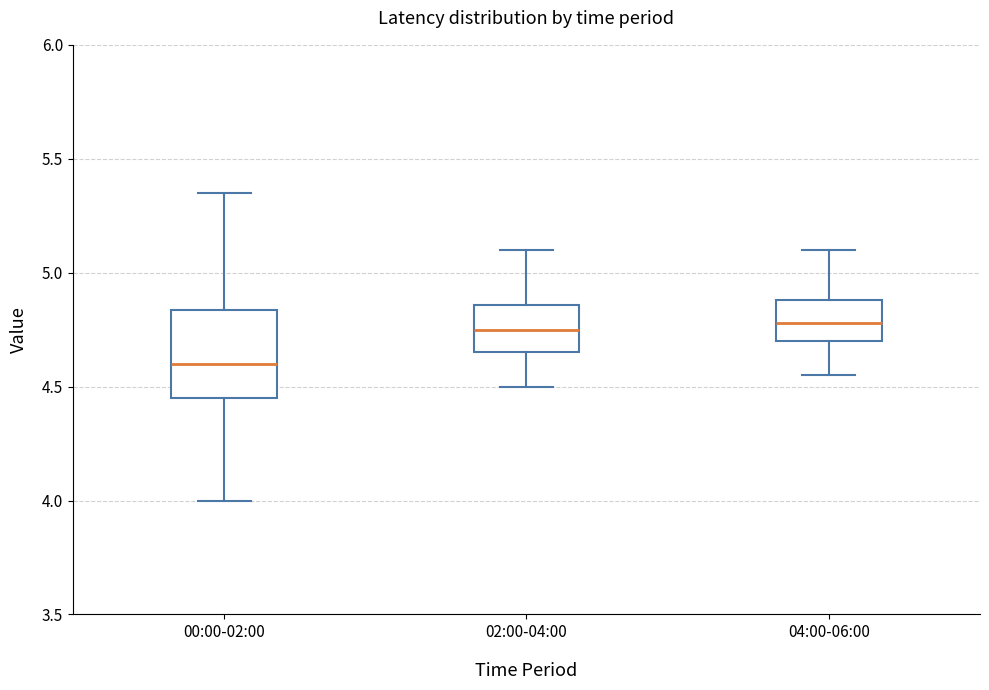

Comparing the boxes themselves (not the whiskers), which one is the tallest?

00:00-02:00